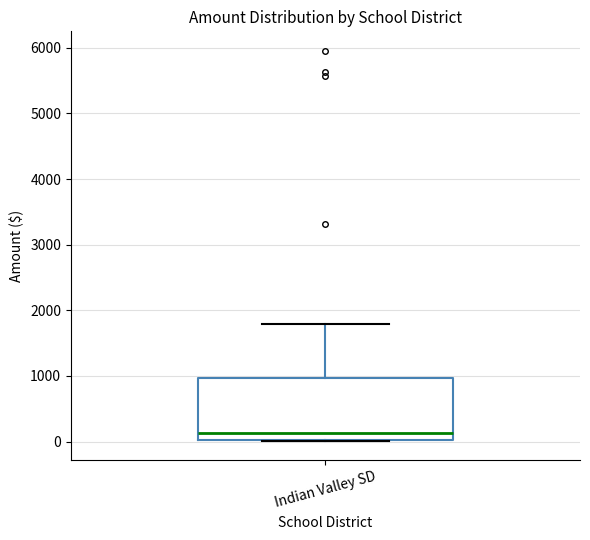

Transcribe this box plot: give where the median line is, the range the box spans, and where the two whiskers end, as read against the y-axis. The values are not printed on the chart, so give them approximately, as read against the axis.

median 100, box 0 to 1000, whiskers 0 to 1800